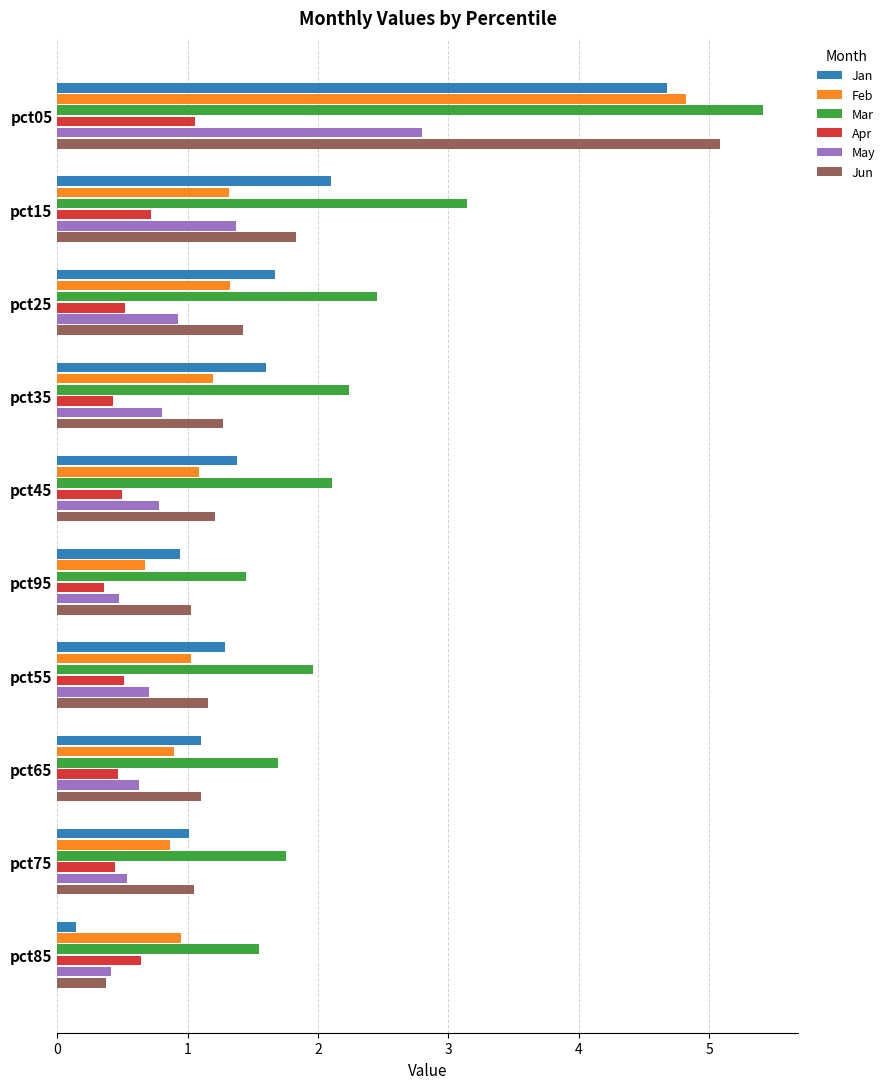

At how many categories does at least one series exceed 4?

1